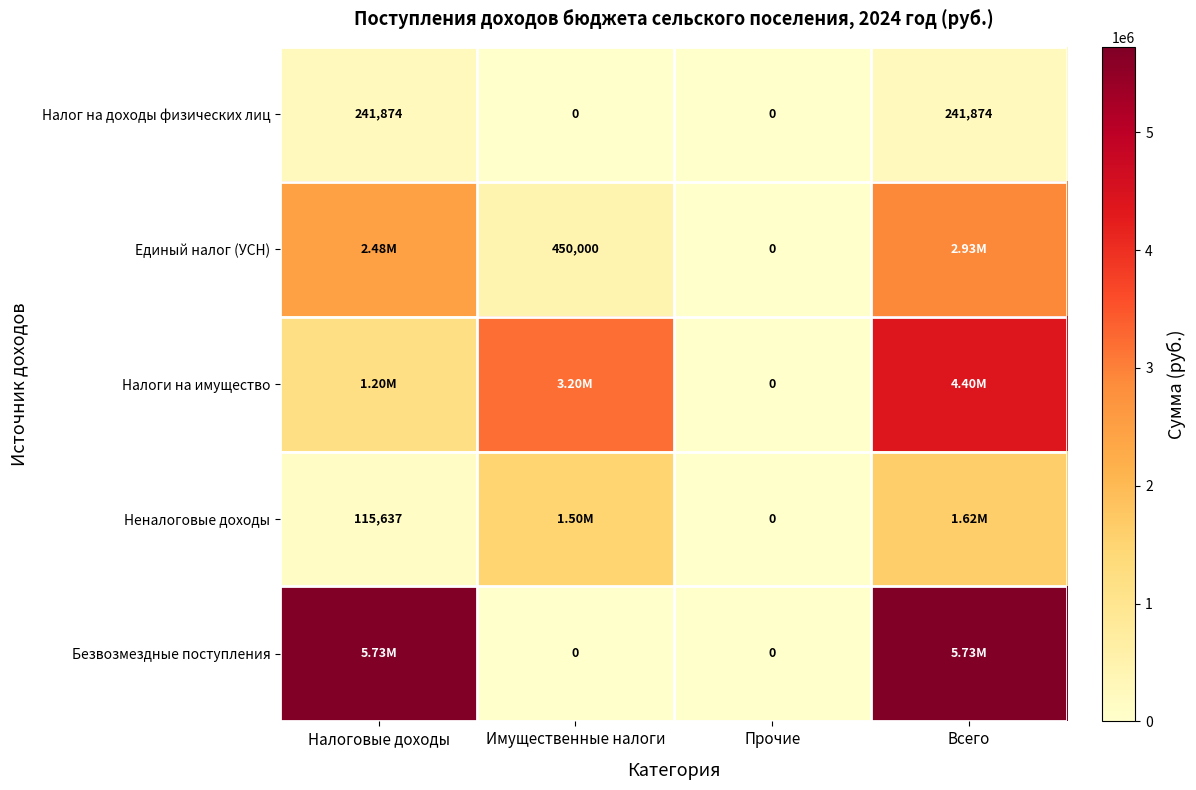

Which series has the widest spread of values?

Безвозмездные поступления